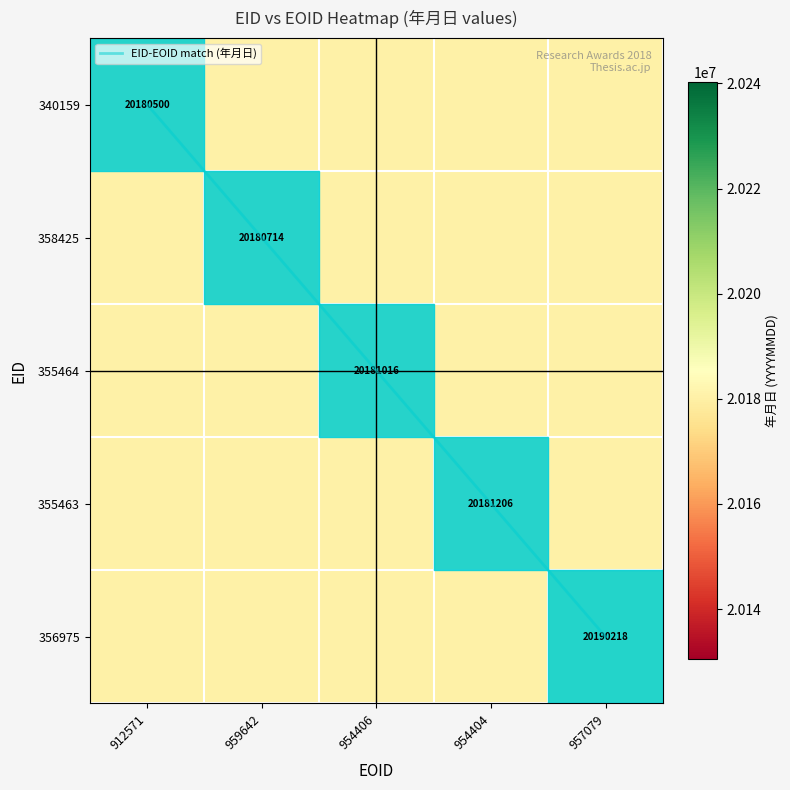

The value of 358425 at 957079 is 26360182. True or false?

False